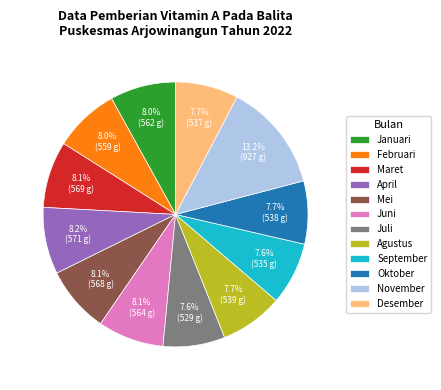

Count the number of slices in the pie.

12